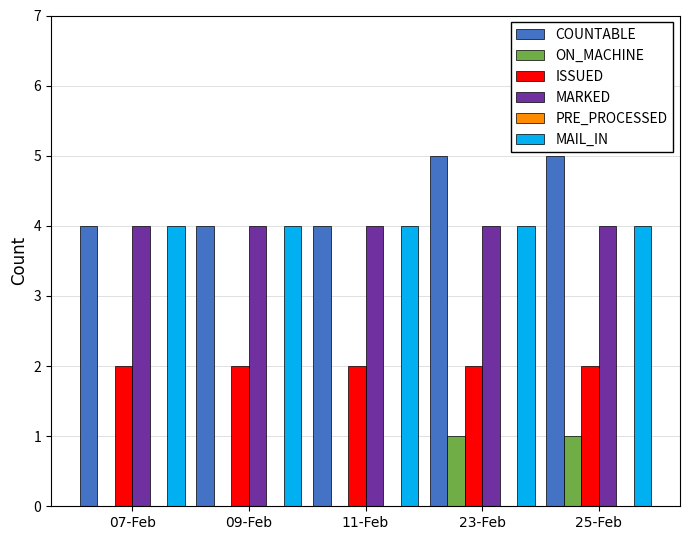

Which series has the largest total across all categories?

COUNTABLE